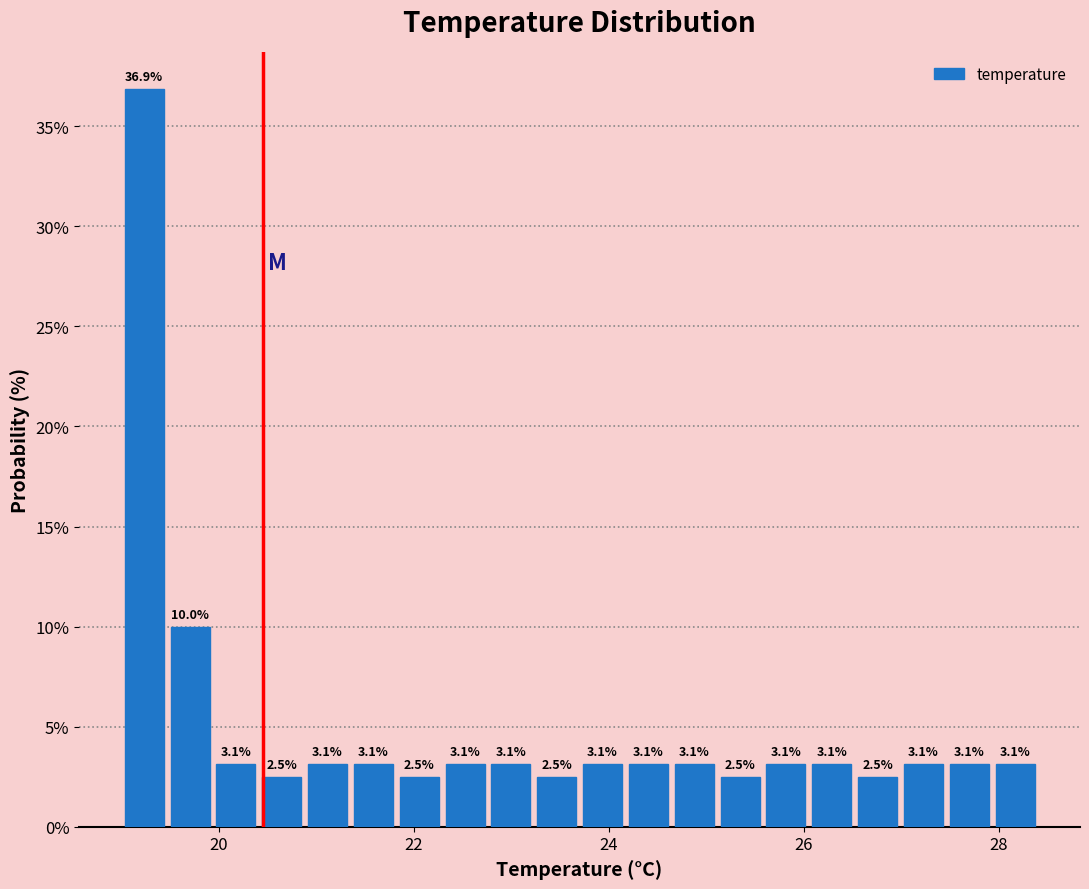

Read against the x-axis, roughly where is the centre of the tallest bar?

19.2